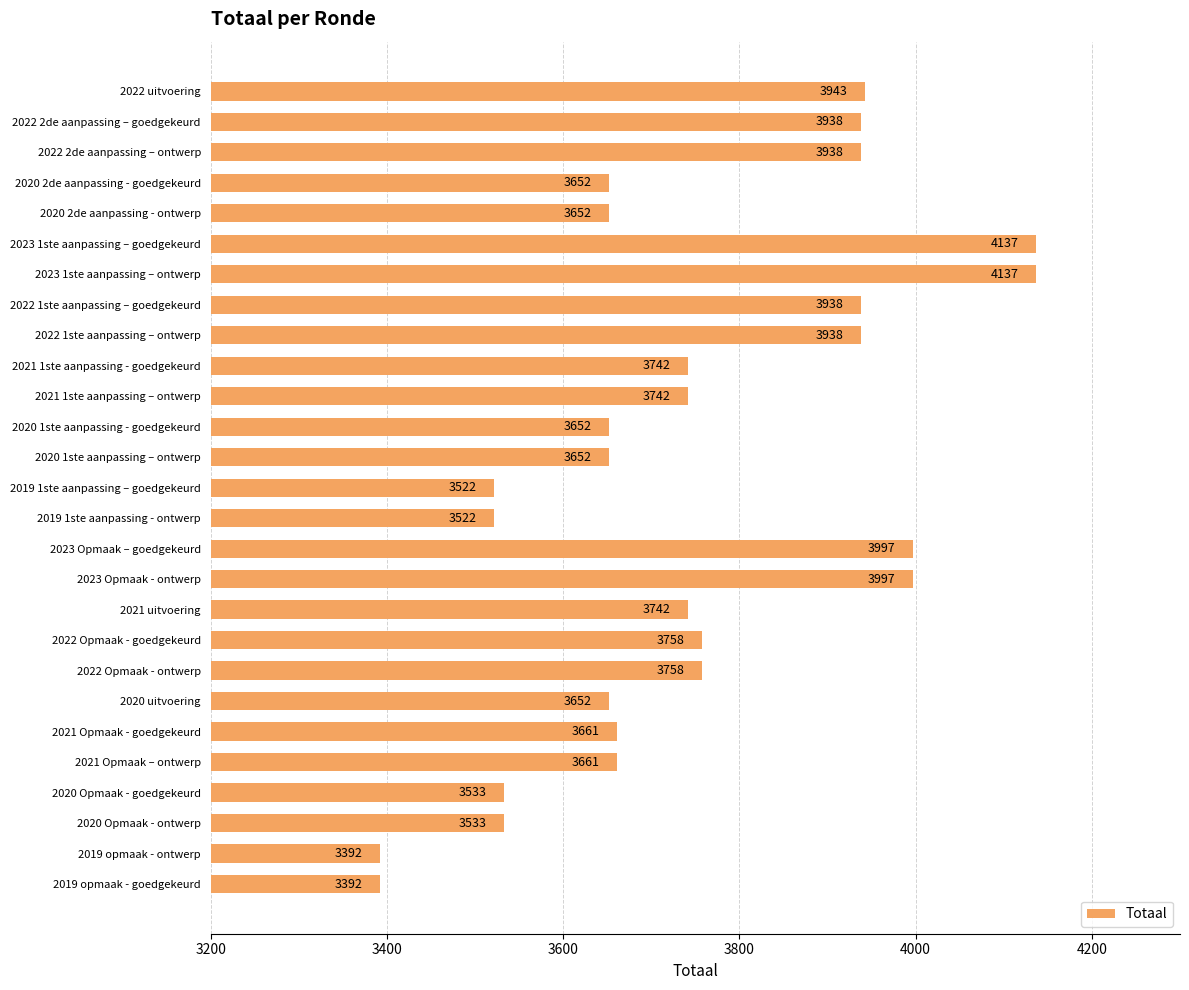

What is the smallest value displayed?

3392